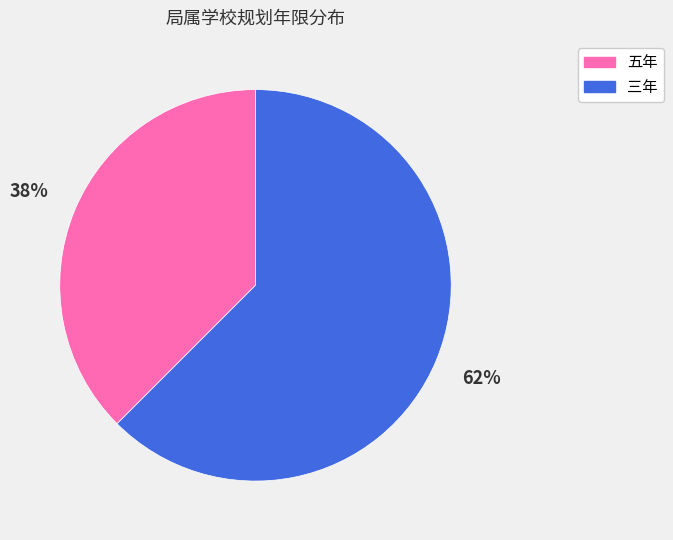

Combined, do 三年 and 五年 account for over 50%?

Yes